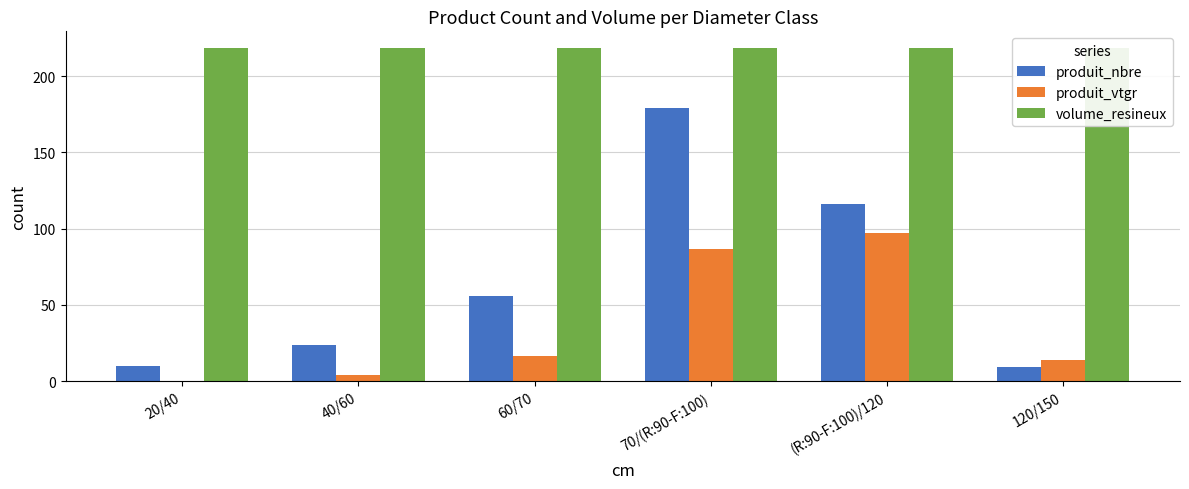

How many bars are there in total?

18